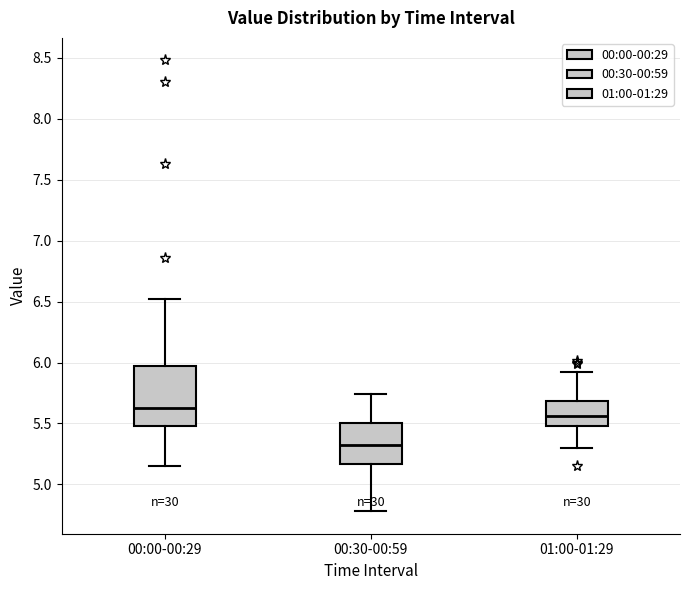

Reading left to right, transcribe this box plot: for each box, give where its median line is, the range the box spans, and where its two whiskers end, as read against the y-axis. The values are not printed on the chart, so give them approximately, as read against the axis.

00:00-00:29: median 5.65, box 5.50 to 5.95, whiskers 5.15 to 6.50
00:30-00:59: median 5.30, box 5.15 to 5.50, whiskers 4.80 to 5.75
01:00-01:29: median 5.55, box 5.50 to 5.70, whiskers 5.30 to 5.90